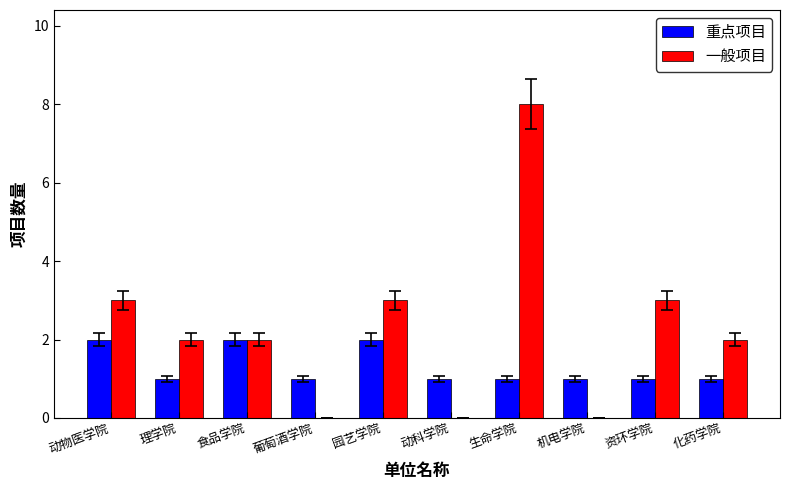

Count the 一般项目 values in the range 0 to 3.

9